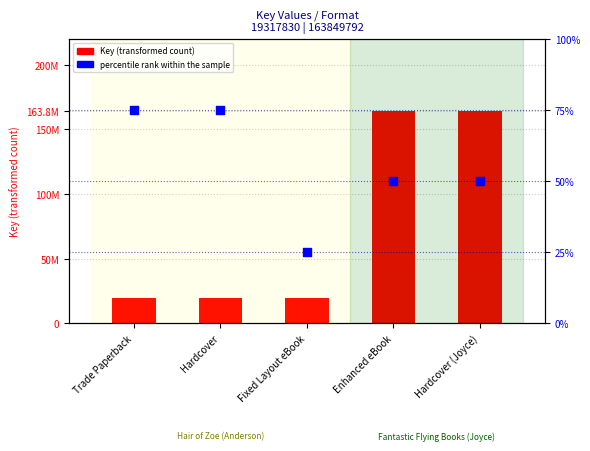

Which series contains the highest Y value?

Key